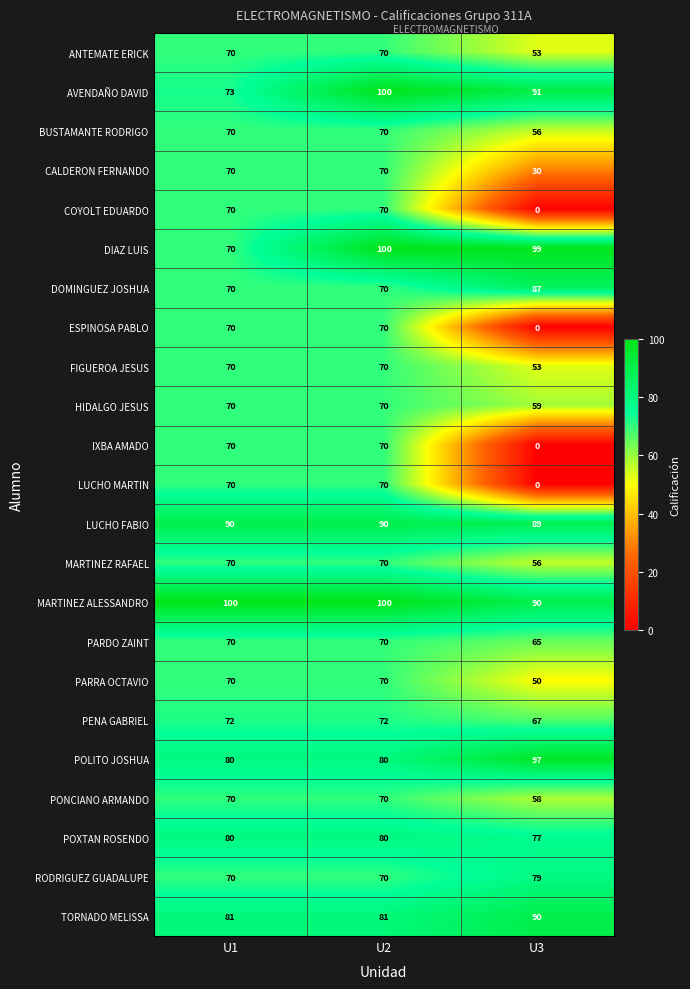

What value does the MARTINEZ ALESSANDRO series have at U1?

100